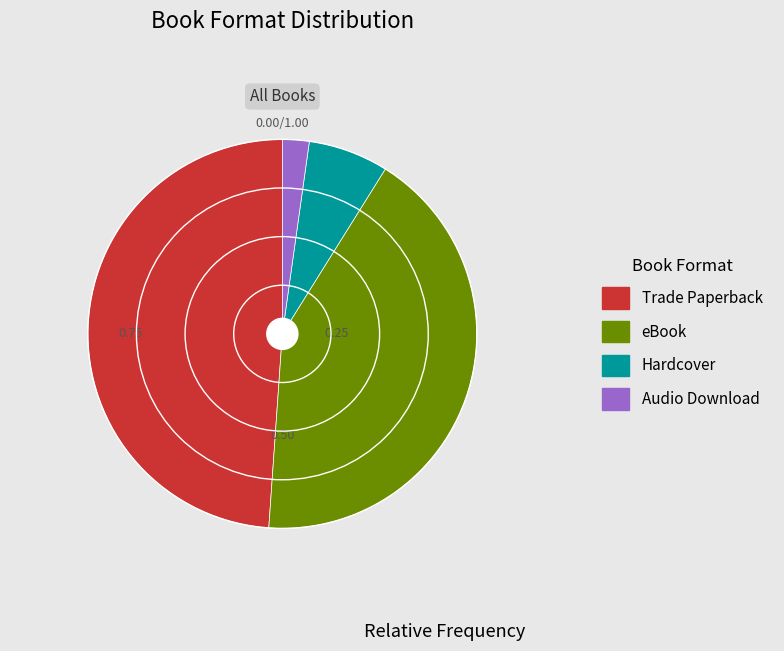

Does eBook account for over 50% of the chart?

No